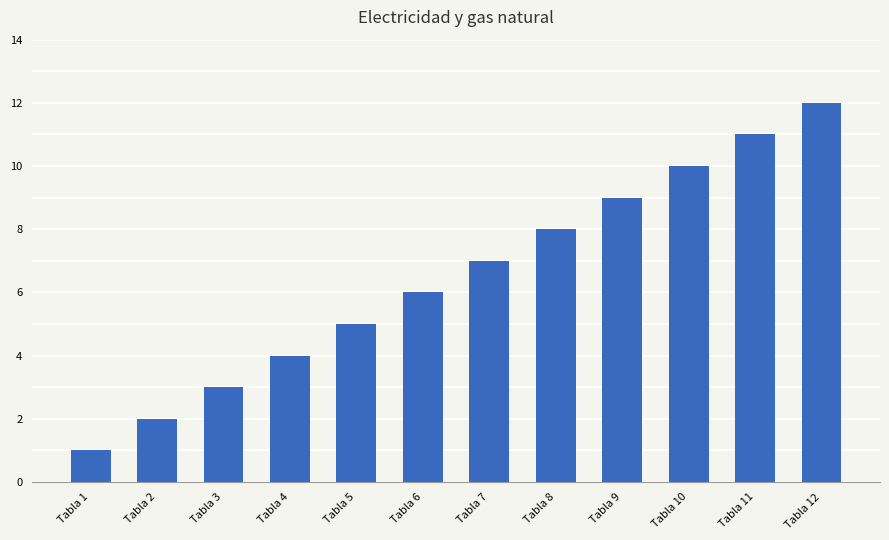

How many distinct data groups are displayed?

1